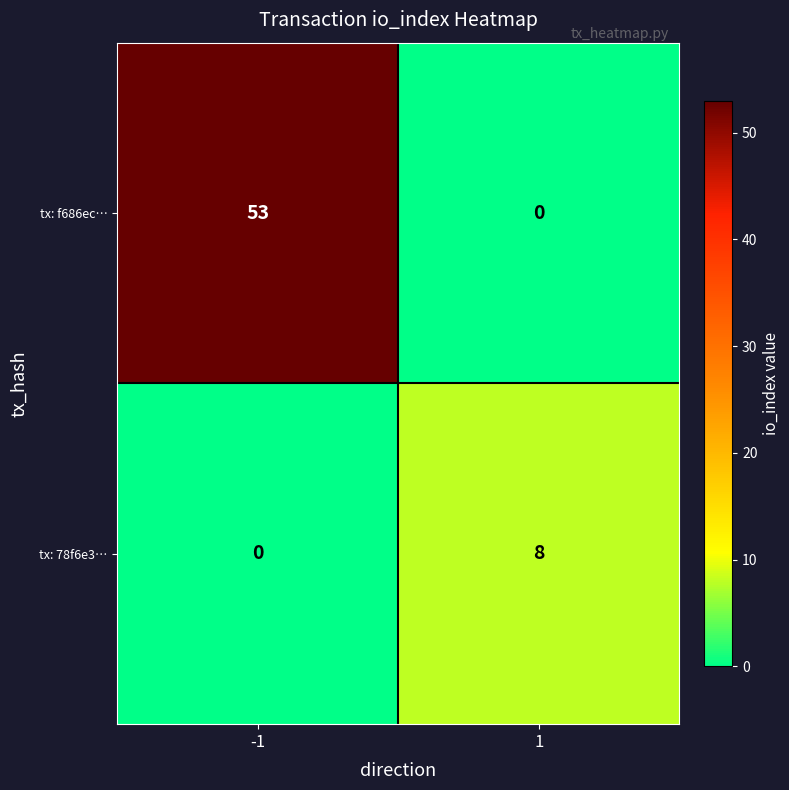

What is the highest value of the tx: f686ec… series?

53